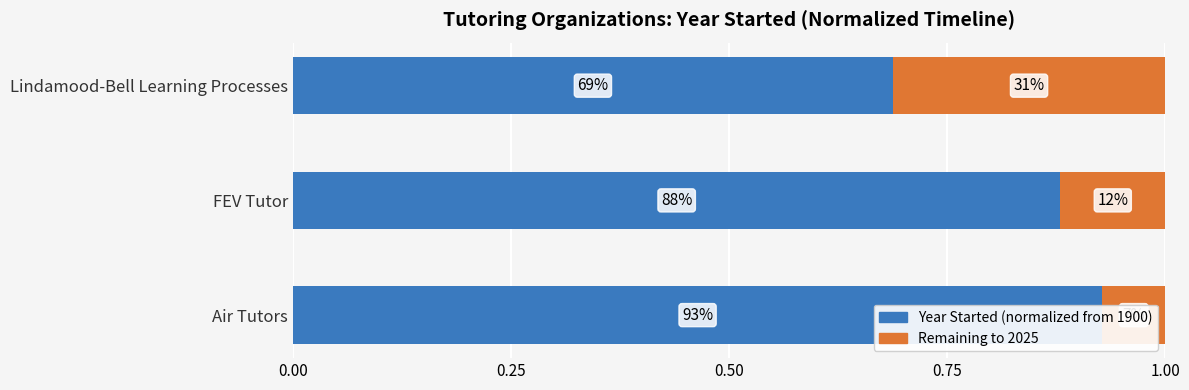

What is the difference between the maximum and minimum values in the Remaining series?

0.2